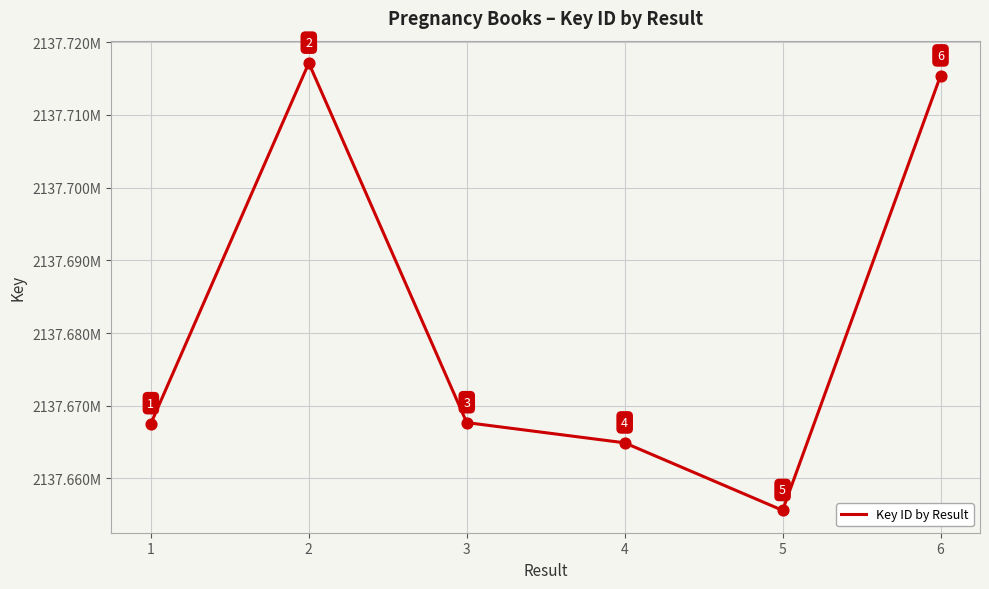

What is the change in value from 5 to 6?

+59745